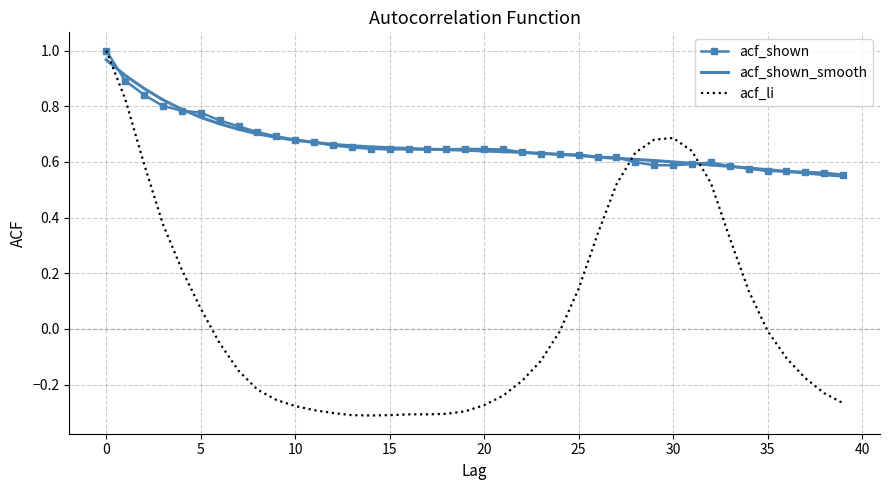

Which series has the widest spread of values?

acf_li